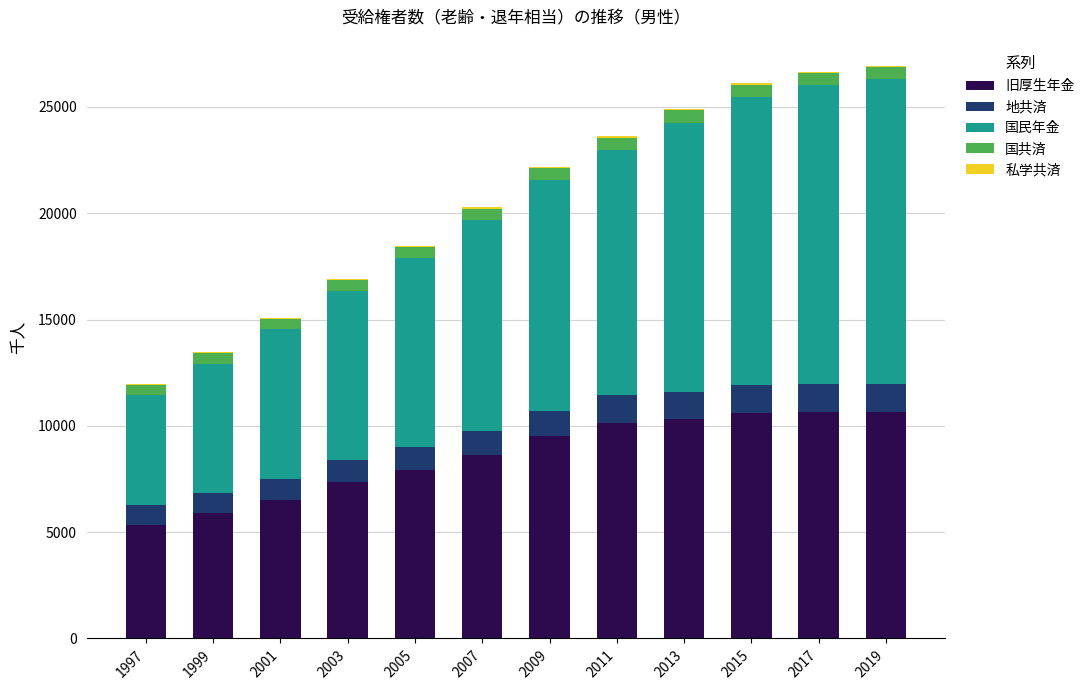

Is it true that 旧厚生年金 equals 7918 at 2005?

True